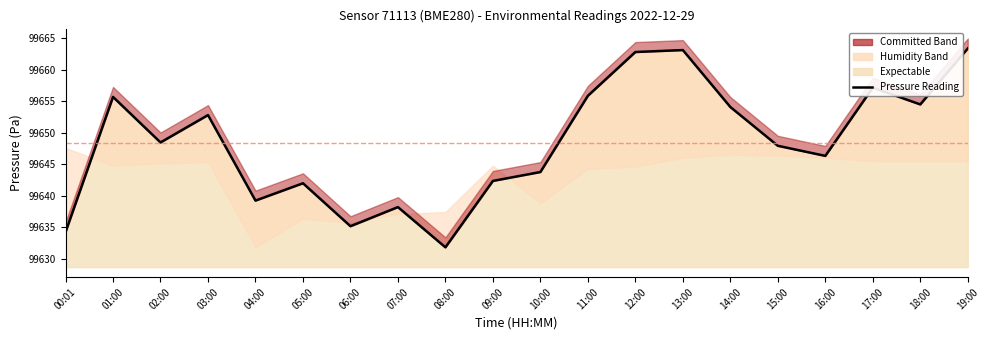

Where is the first local maximum?

01:00